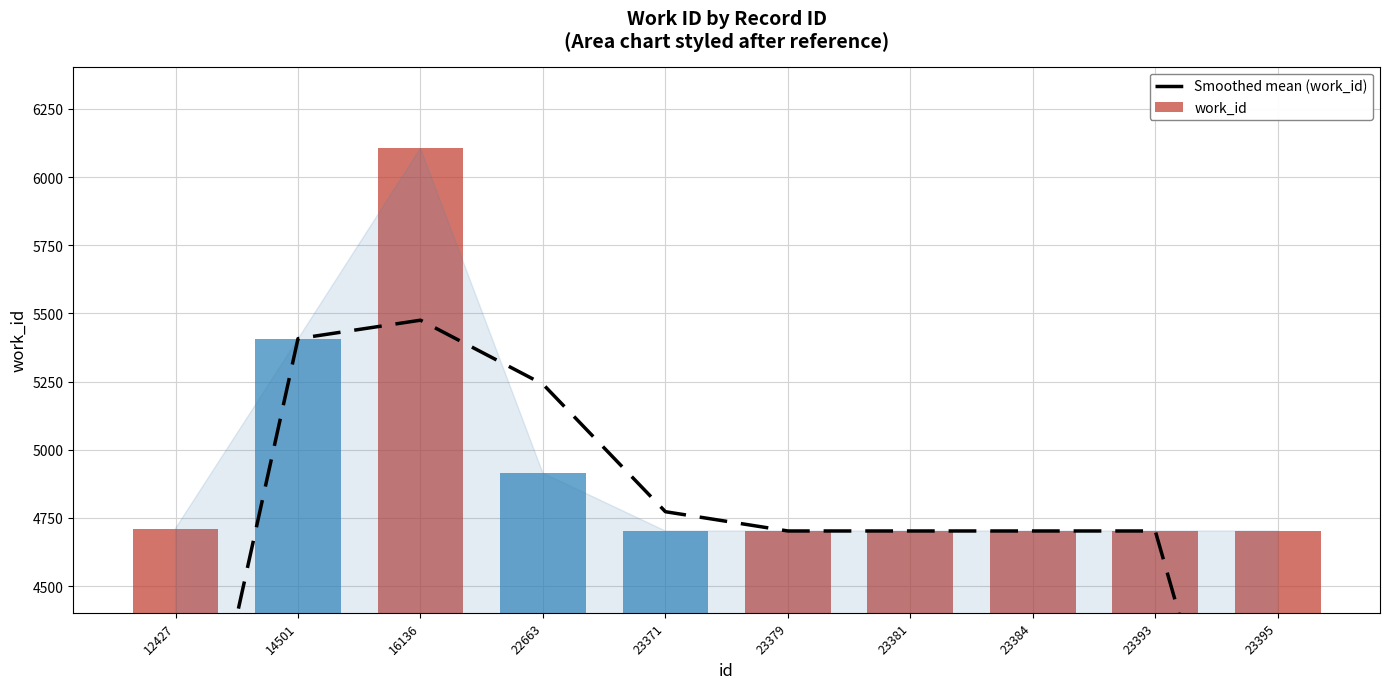

The value of work_id at 14501 is 9580.3. True or false?

False